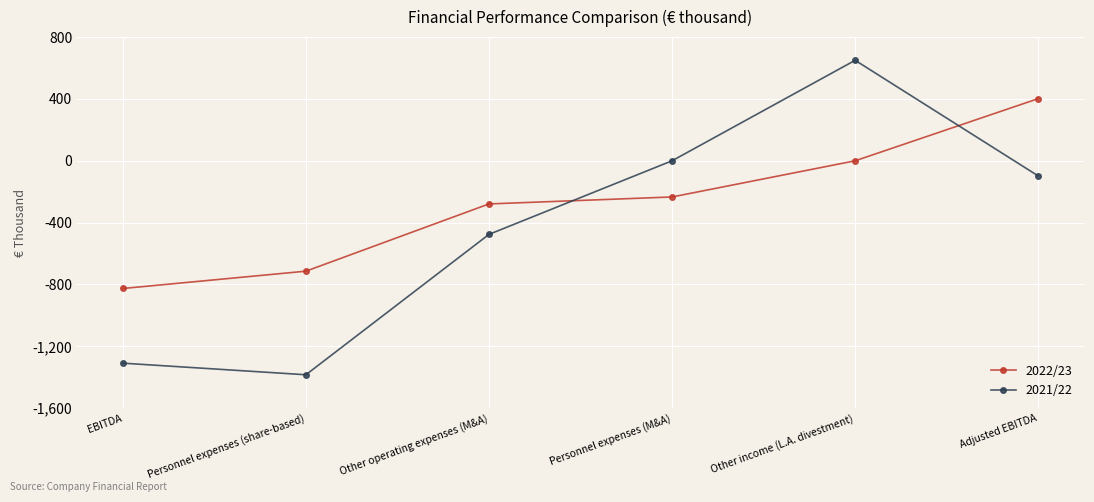

Where is 2021/22 nearest to the value -367?

Other operating expenses (M&A)